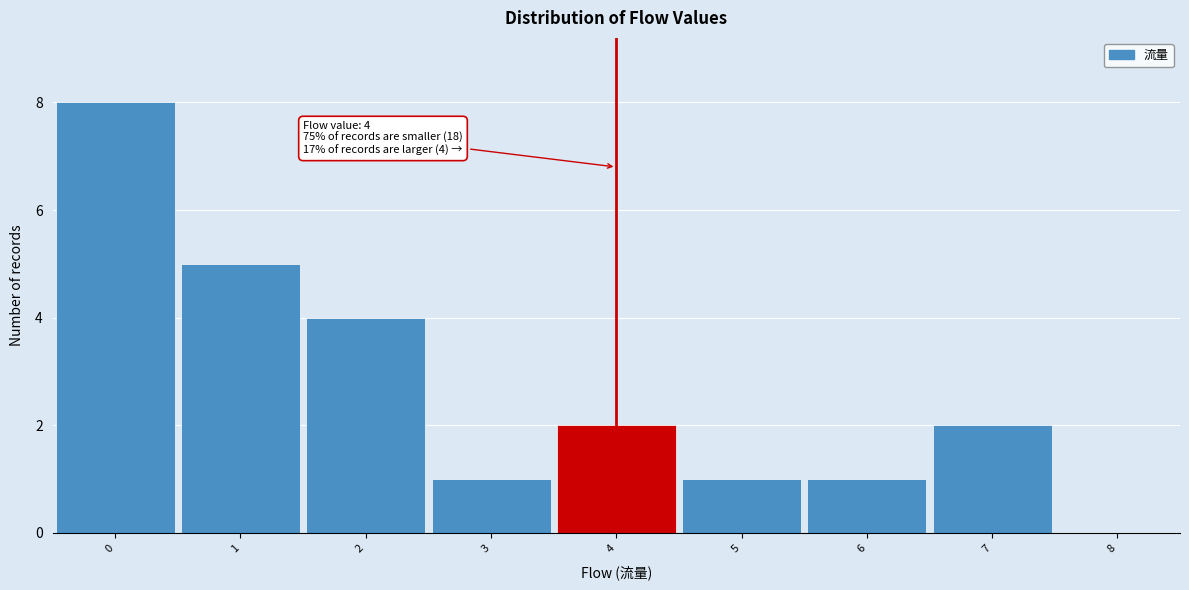

Over which range of the x-axis is the bar tallest?

-0.5 to 0.5